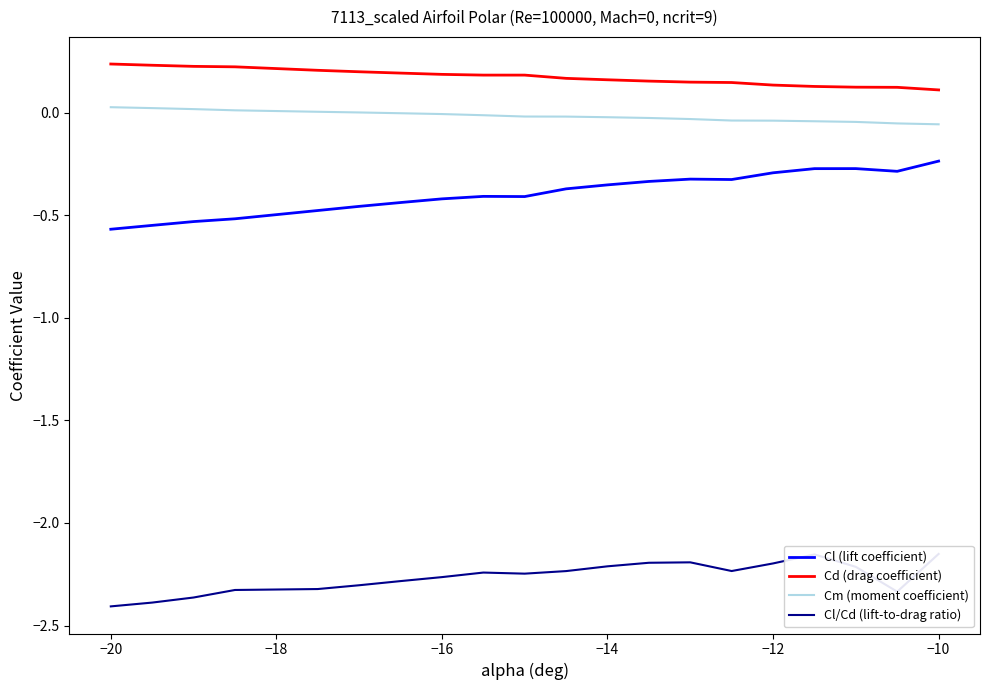

At how many categories does at least one series exceed -2?

20